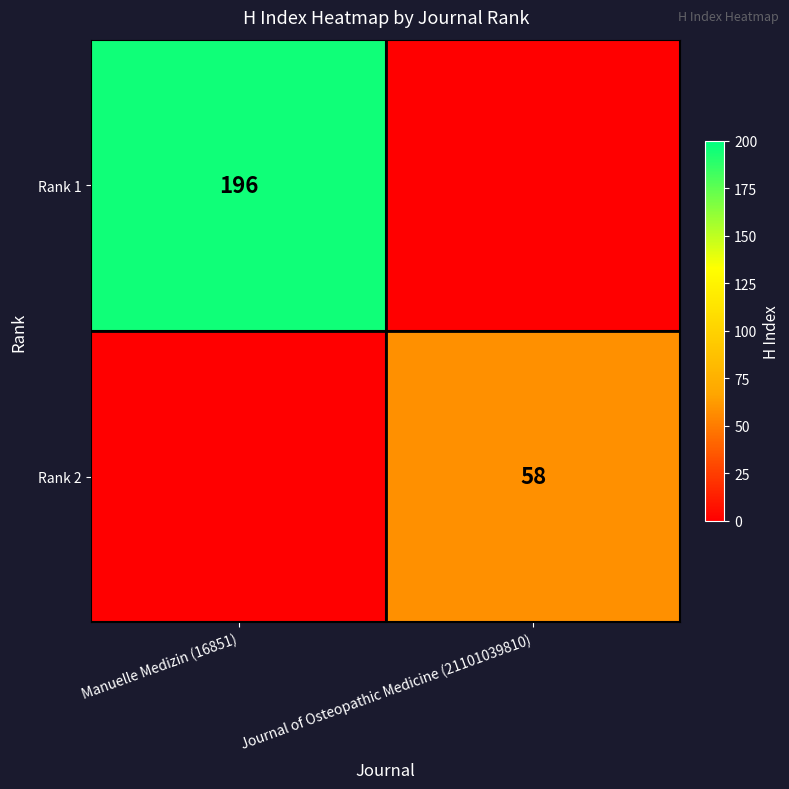

The value of Rank 2 at Journal of Osteopathic Medicine (21101039810) is 58. True or false?

True